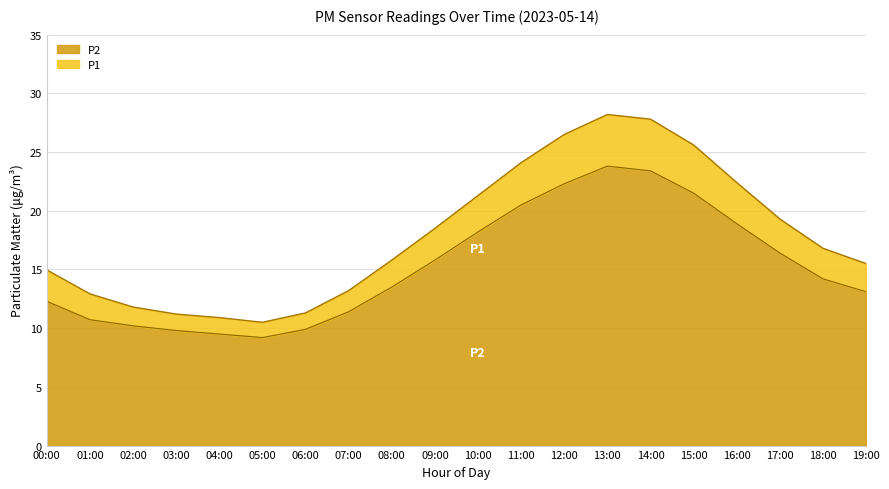

How many lines are shown in the chart?

2